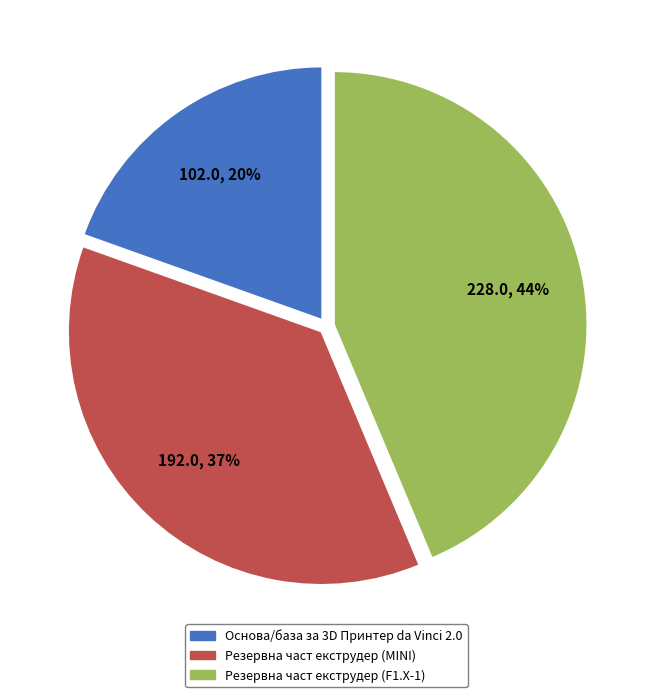

What is the smallest slice in the pie chart?

Основа/база за 3D Принтер da Vinci 2.0